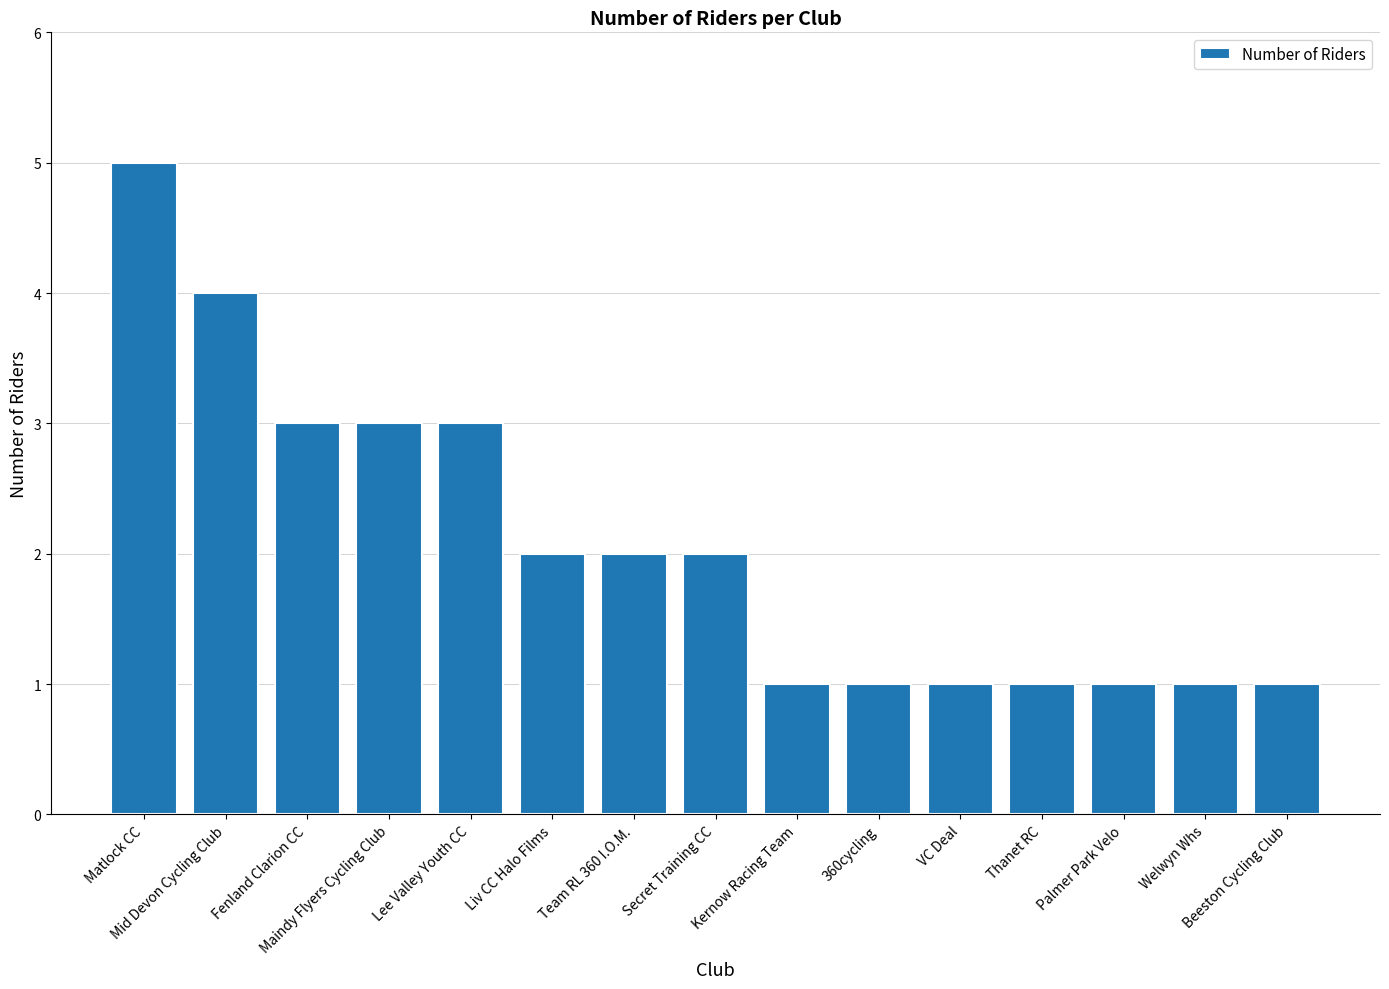

Reading left to right, transcribe all the data shown in this chart.

5	4	3	3	3	2	2	2	1	1	1	1	1	1	1